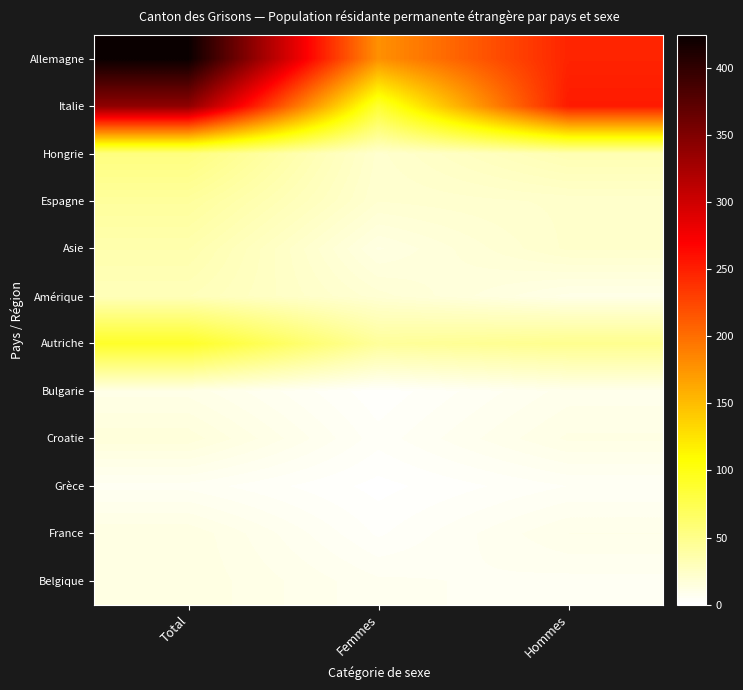

List the series in order of their peak value, lowest first.

Grèce, Bulgarie, France, Belgique, Croatie, Amérique, Asie, Espagne, Hongrie, Autriche, Italie, Allemagne